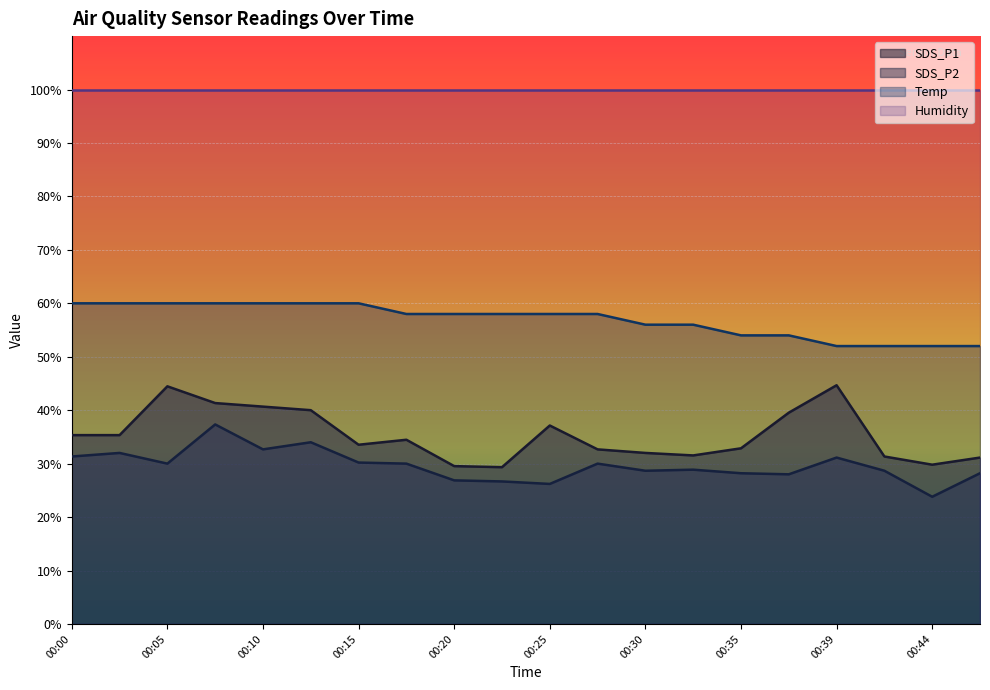

Which series has the largest total across all categories?

Humidity